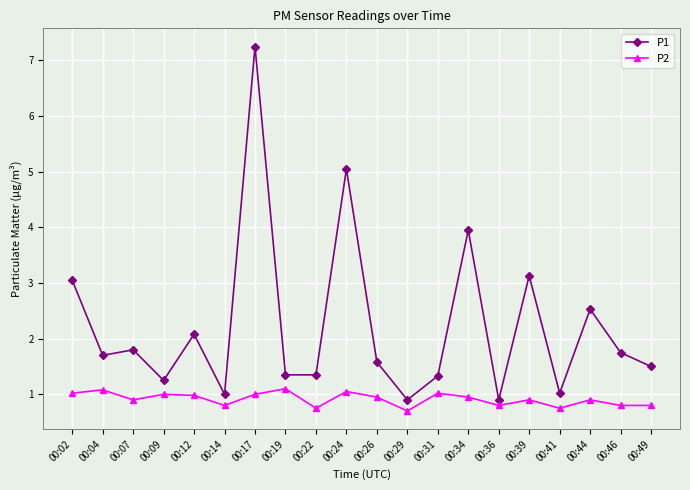

What is the lowest value of the P2 series?

0.7